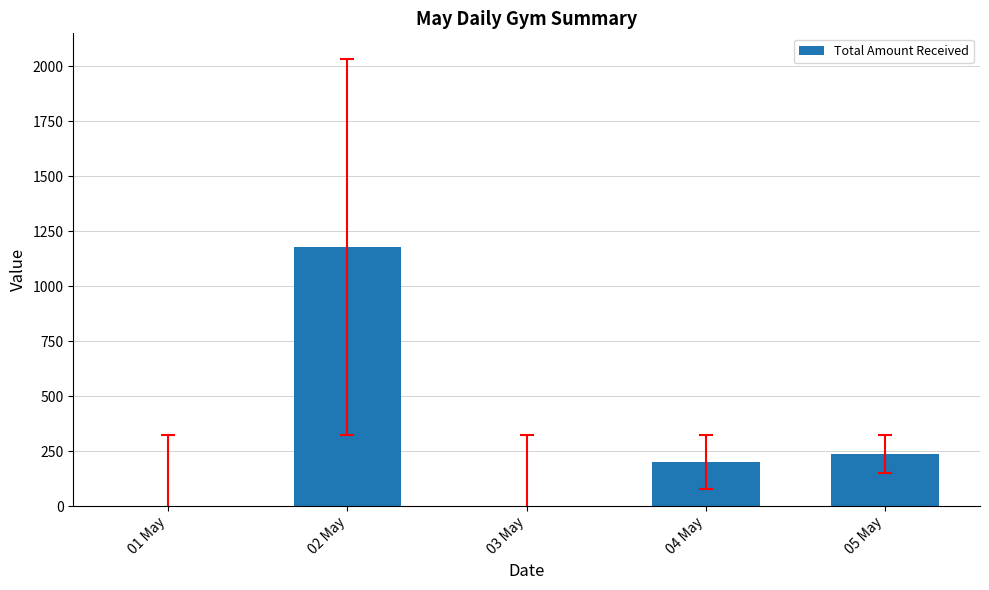

Between 01 May and 05 May, which is larger?

05 May